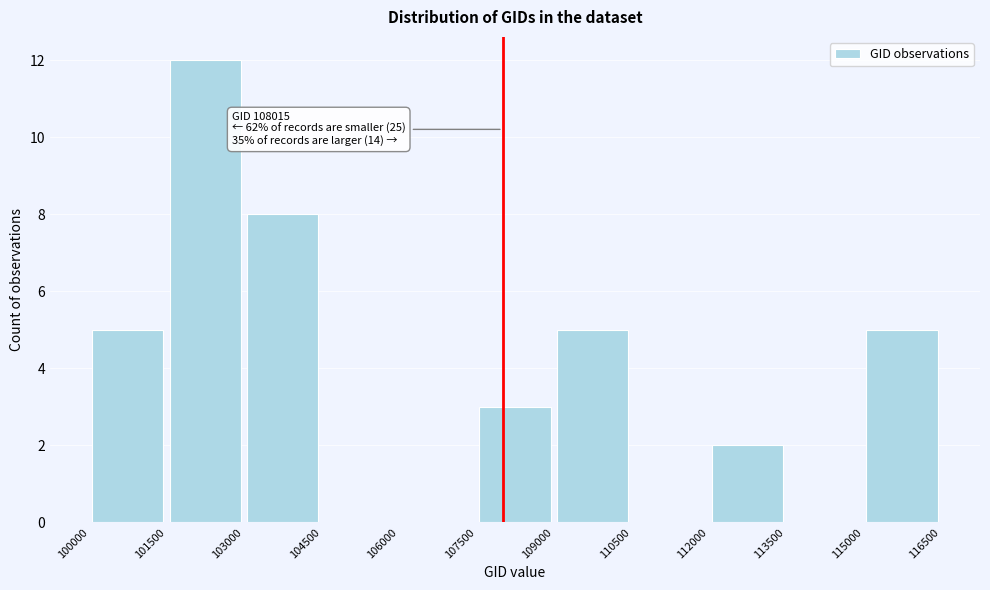

Which range on the x-axis has the tallest bar?

101500 to 103000